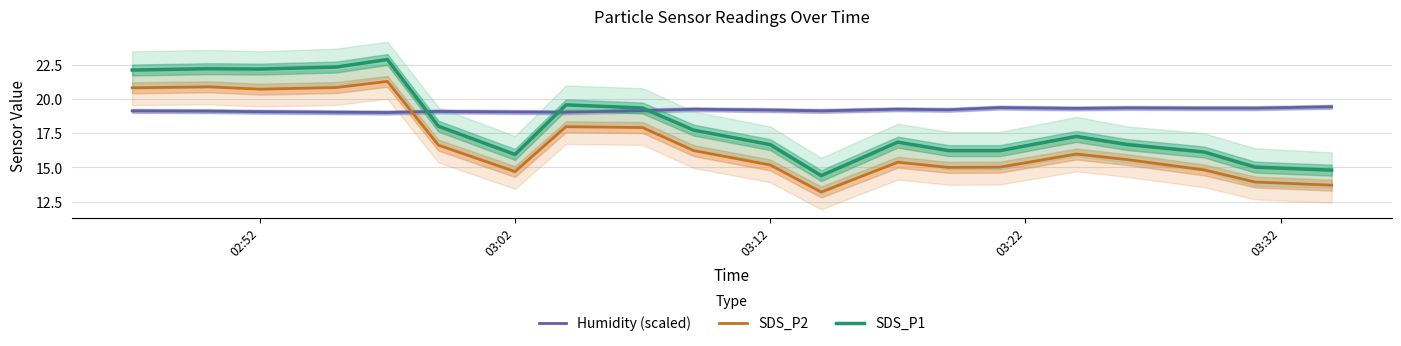

At how many categories does at least one series exceed 20?

5